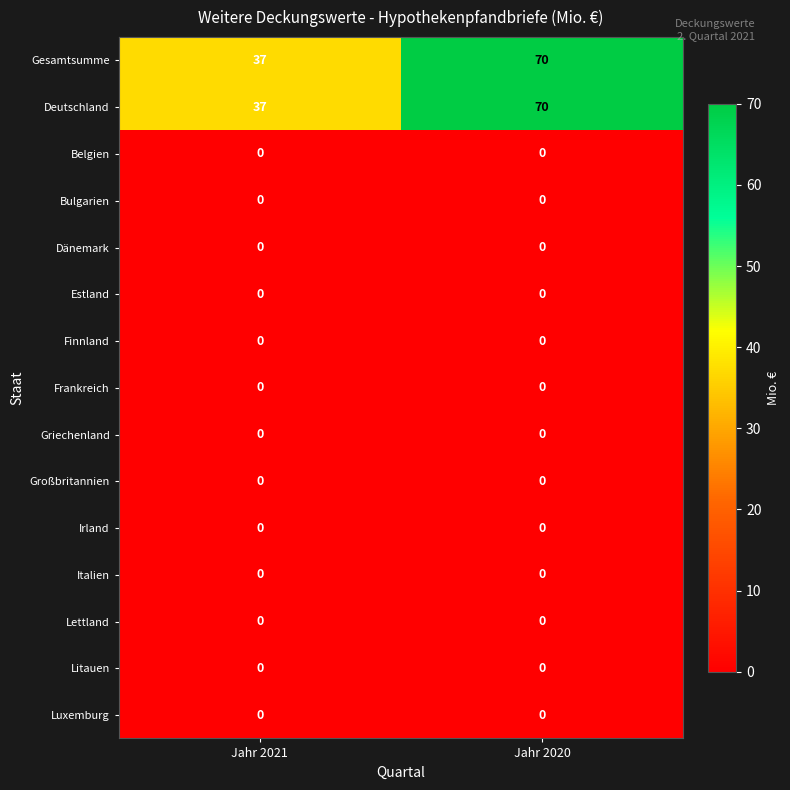

Reading left to right, what are all the values shown in this chart?

Gesamtsumme: Jahr 2021=37	Jahr 2020=70
Deutschland: Jahr 2021=37	Jahr 2020=70
Belgien: Jahr 2021=0	Jahr 2020=0
Bulgarien: Jahr 2021=0	Jahr 2020=0
Dänemark: Jahr 2021=0	Jahr 2020=0
Estland: Jahr 2021=0	Jahr 2020=0
Finnland: Jahr 2021=0	Jahr 2020=0
Frankreich: Jahr 2021=0	Jahr 2020=0
Griechenland: Jahr 2021=0	Jahr 2020=0
Großbritannien: Jahr 2021=0	Jahr 2020=0
Irland: Jahr 2021=0	Jahr 2020=0
Italien: Jahr 2021=0	Jahr 2020=0
Lettland: Jahr 2021=0	Jahr 2020=0
Litauen: Jahr 2021=0	Jahr 2020=0
Luxemburg: Jahr 2021=0	Jahr 2020=0